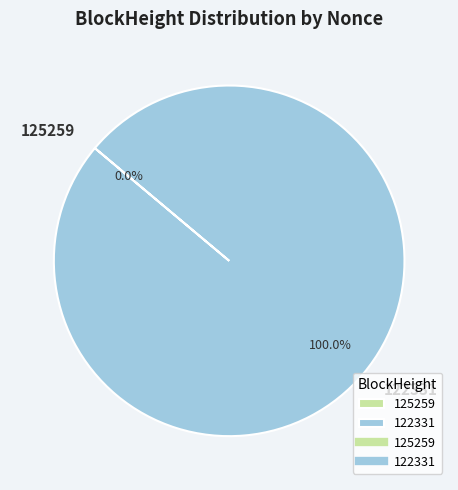

To the nearest percent, what is the combined percentage of 122331 and 125259?

100%